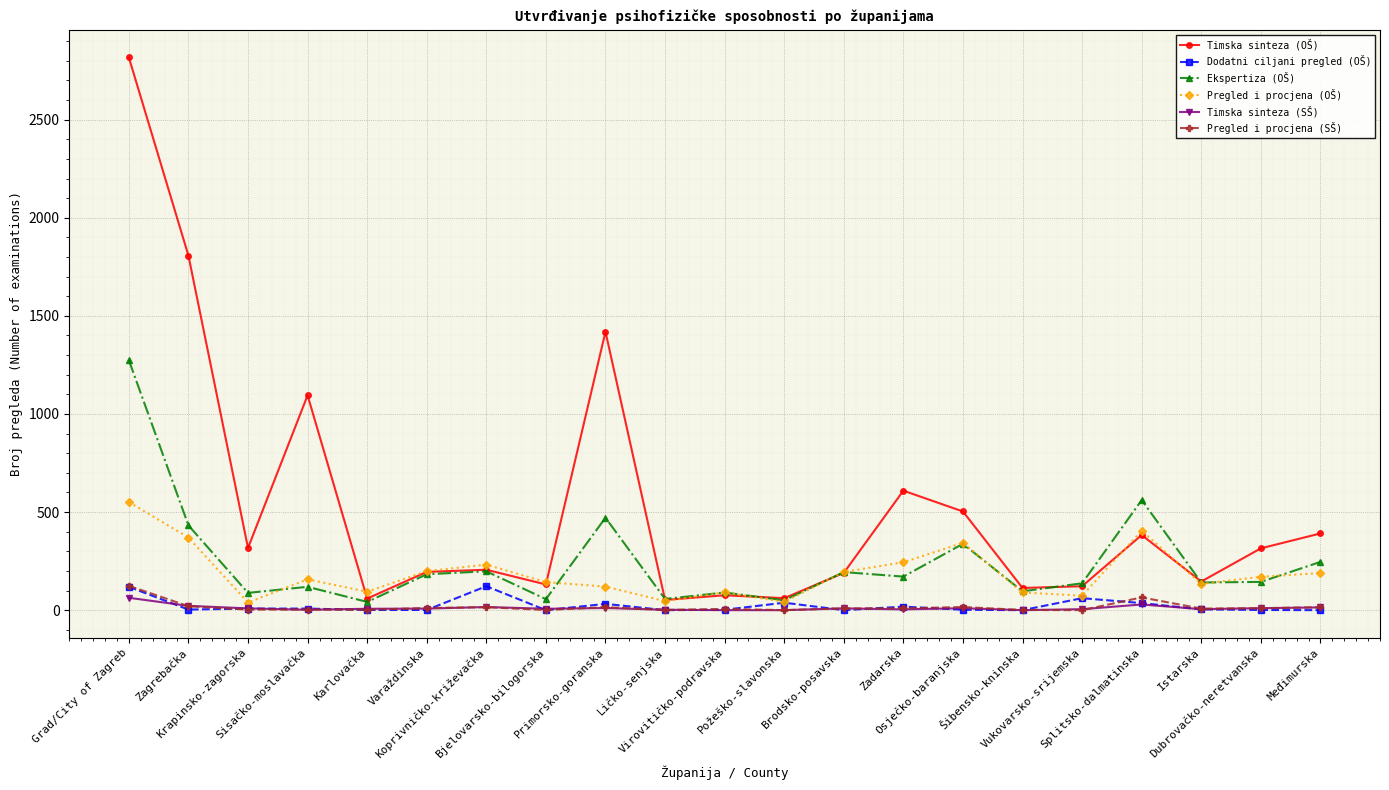

Does the chart display data point markers on the line(s)?

Yes